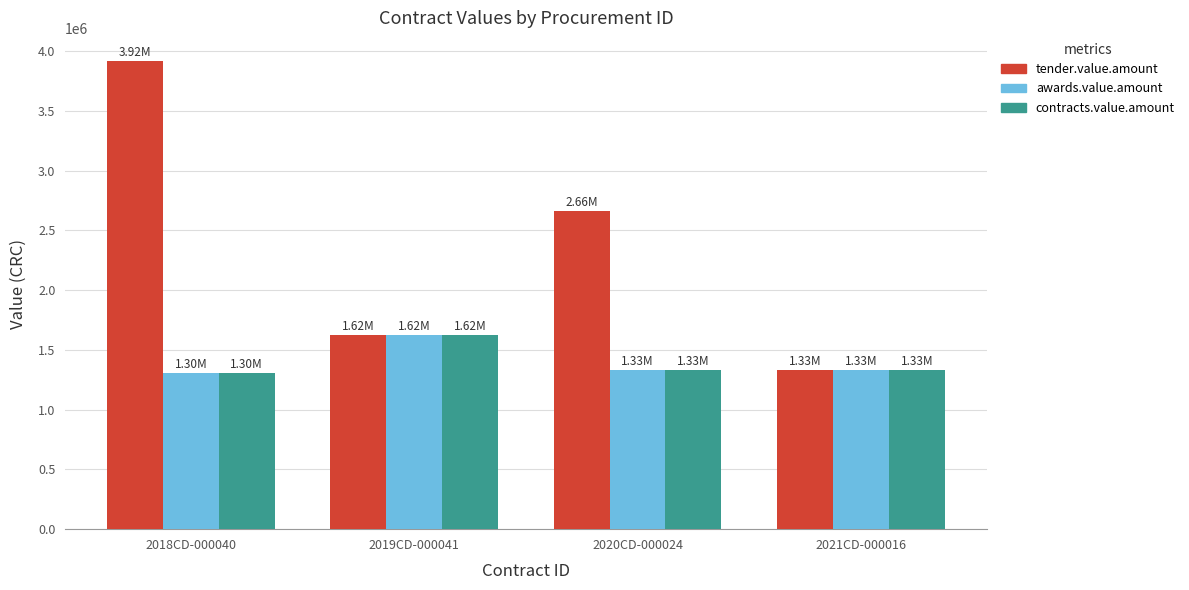

How many distinct data groups are displayed?

3